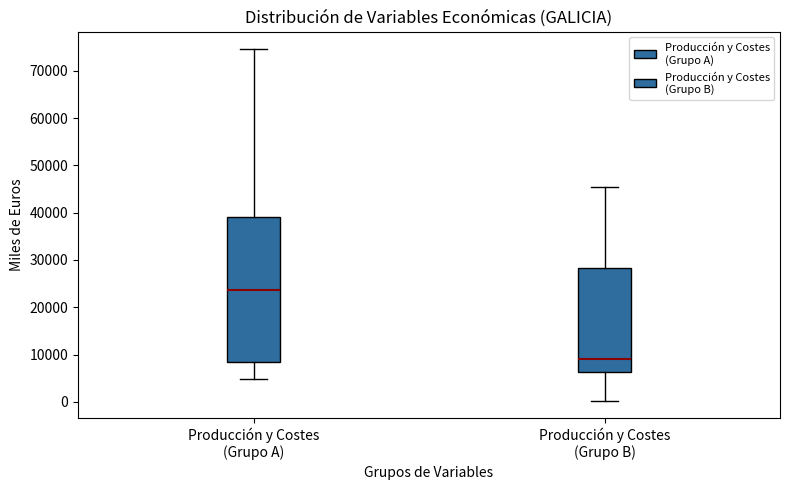

Comparing the boxes themselves (not the whiskers), which one is the tallest?

Producción y Costes (Grupo A)